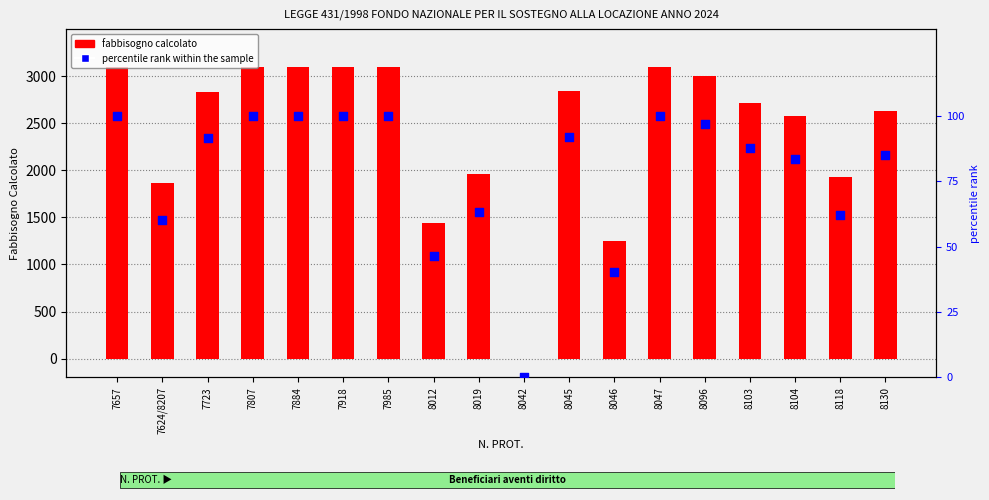

Which series contains the highest Y value?

FABBISOGNO CALCOLATO